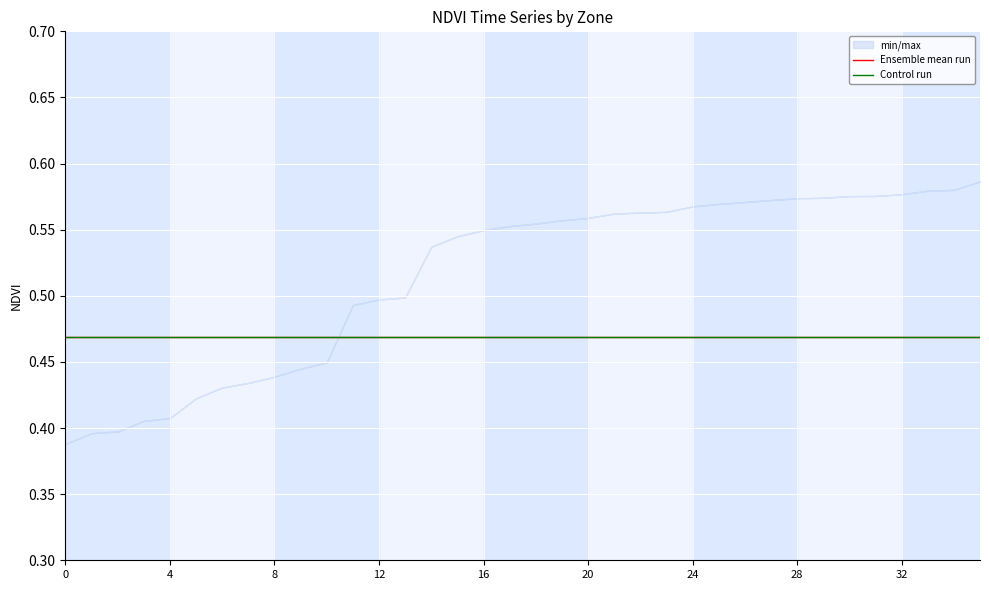

Reading left to right, transcribe all the data shown in this chart.

min/max: 0=0.4	1=0.4	2=0.4	3=0.4	4=0.4	5=0.4	6=0.4	7=0.4	8=0.4	9=0.4	10=0.4	11=0.5	12=0.5	13=0.5	14=0.5	15=0.5	16=0.5	17=0.6	18=0.6	19=0.6	20=0.6	21=0.6	22=0.6	23=0.6	24=0.6	25=0.6	26=0.6	27=0.6	28=0.6	29=0.6	30=0.6	31=0.6	32=0.6	33=0.6	34=0.6	35=0.6
Ensemble mean run: 0=0.5	1=0.5	2=0.5	3=0.5	4=0.5	5=0.5	6=0.5	7=0.5	8=0.5	9=0.5	10=0.5	11=0.5	12=0.5	13=0.5	14=0.5	15=0.5	16=0.5	17=0.5	18=0.5	19=0.5	20=0.5	21=0.5	22=0.5	23=0.5	24=0.5	25=0.5	26=0.5	27=0.5	28=0.5	29=0.5	30=0.5	31=0.5	32=0.5	33=0.5	34=0.5	35=0.5
Control run: 0=0.5	1=0.5	2=0.5	3=0.5	4=0.5	5=0.5	6=0.5	7=0.5	8=0.5	9=0.5	10=0.5	11=0.5	12=0.5	13=0.5	14=0.5	15=0.5	16=0.5	17=0.5	18=0.5	19=0.5	20=0.5	21=0.5	22=0.5	23=0.5	24=0.5	25=0.5	26=0.5	27=0.5	28=0.5	29=0.5	30=0.5	31=0.5	32=0.5	33=0.5	34=0.5	35=0.5
min_band: 0=0.4	1=0.4	2=0.4	3=0.4	4=0.4	5=0.4	6=0.4	7=0.4	8=0.4	9=0.4	10=0.4	11=0.5	12=0.5	13=0.5	14=0.5	15=0.5	16=0.5	17=0.6	18=0.6	19=0.6	20=0.6	21=0.6	22=0.6	23=0.6	24=0.6	25=0.6	26=0.6	27=0.6	28=0.6	29=0.6	30=0.6	31=0.6	32=0.6	33=0.6	34=0.6	35=0.6
max_band: 0=0.4	1=0.4	2=0.4	3=0.4	4=0.4	5=0.4	6=0.4	7=0.4	8=0.4	9=0.4	10=0.4	11=0.5	12=0.5	13=0.5	14=0.5	15=0.5	16=0.5	17=0.6	18=0.6	19=0.6	20=0.6	21=0.6	22=0.6	23=0.6	24=0.6	25=0.6	26=0.6	27=0.6	28=0.6	29=0.6	30=0.6	31=0.6	32=0.6	33=0.6	34=0.6	35=0.6